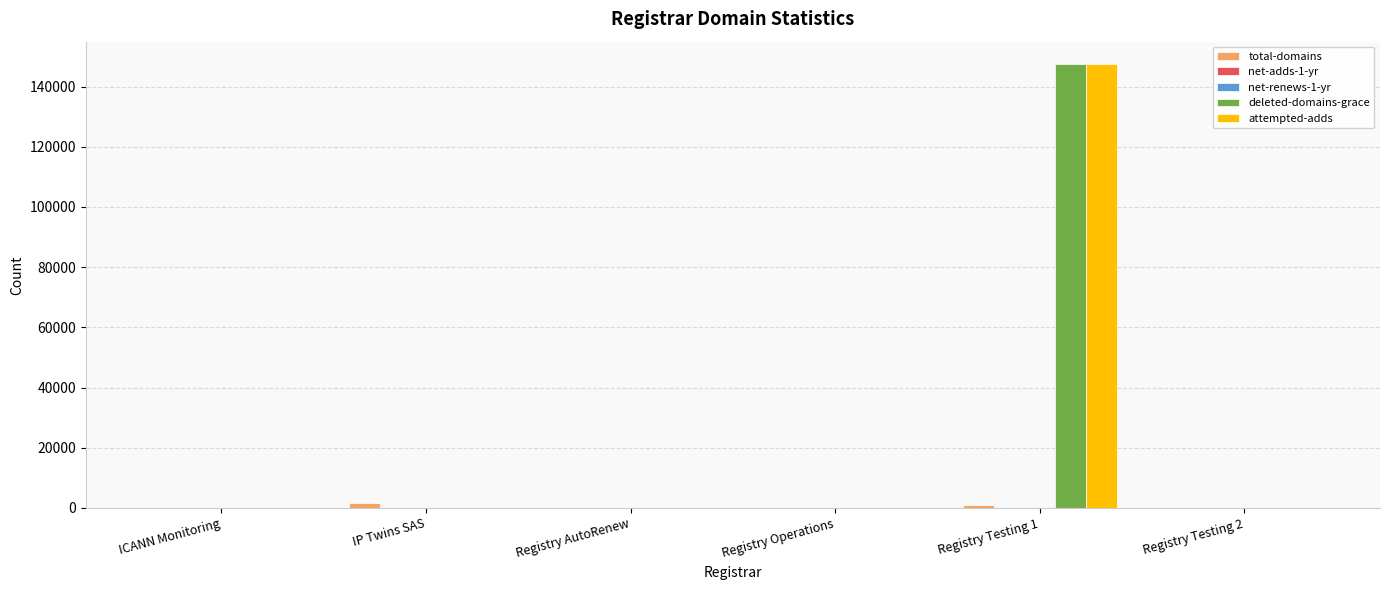

True or false: attempted-adds has a value of -70463 at IP Twins SAS.

False